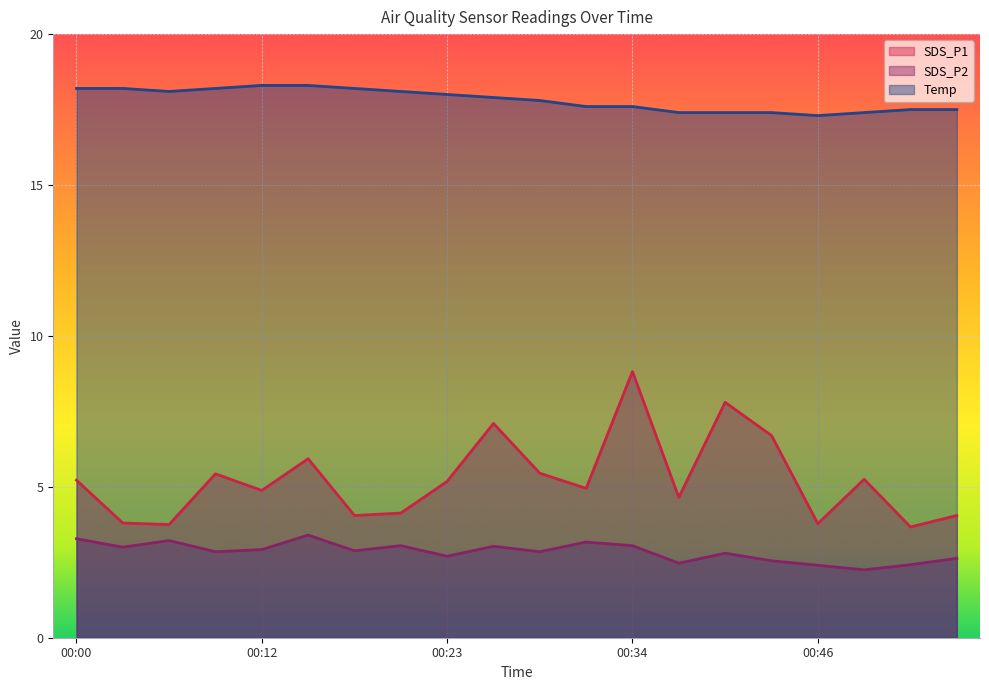

What is the value of the SDS_P2 point at the 9th from the left?

2.7